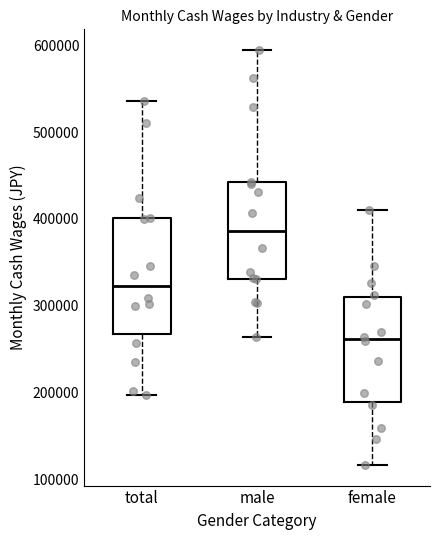

Where is the lower edge of the box for total on the y-axis? The values are not printed on the chart, so give them approximately, as read against the axis.

270000